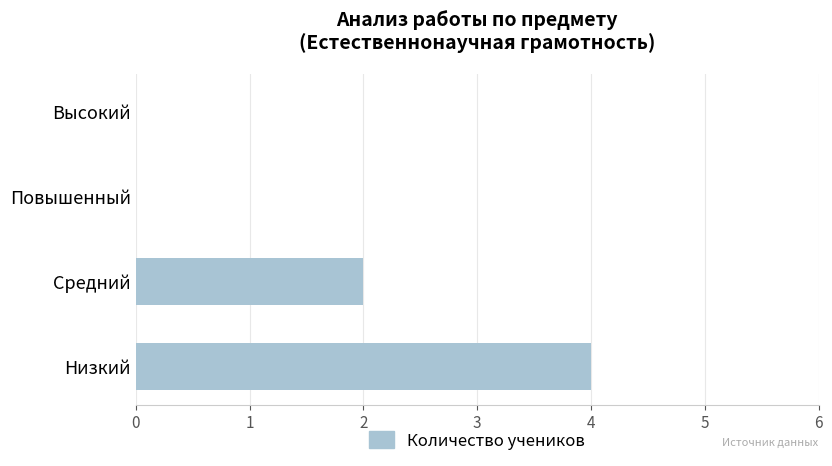

Reading bottom to top, extract all data points from this chart.

Низкий=4	Средний=2	Повышенный=0	Высокий=0